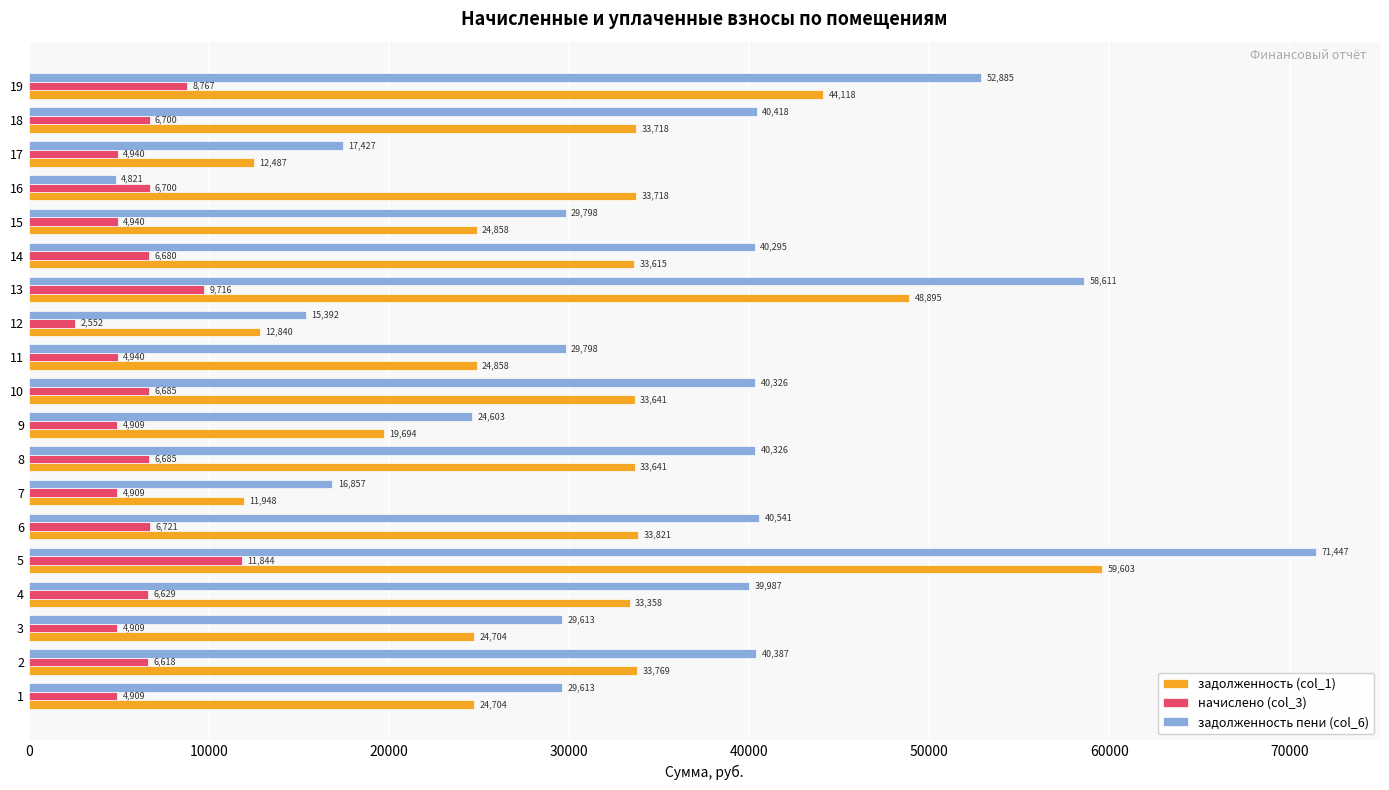

What is the lowest value of the задолженность (col_1) series?

11948.0